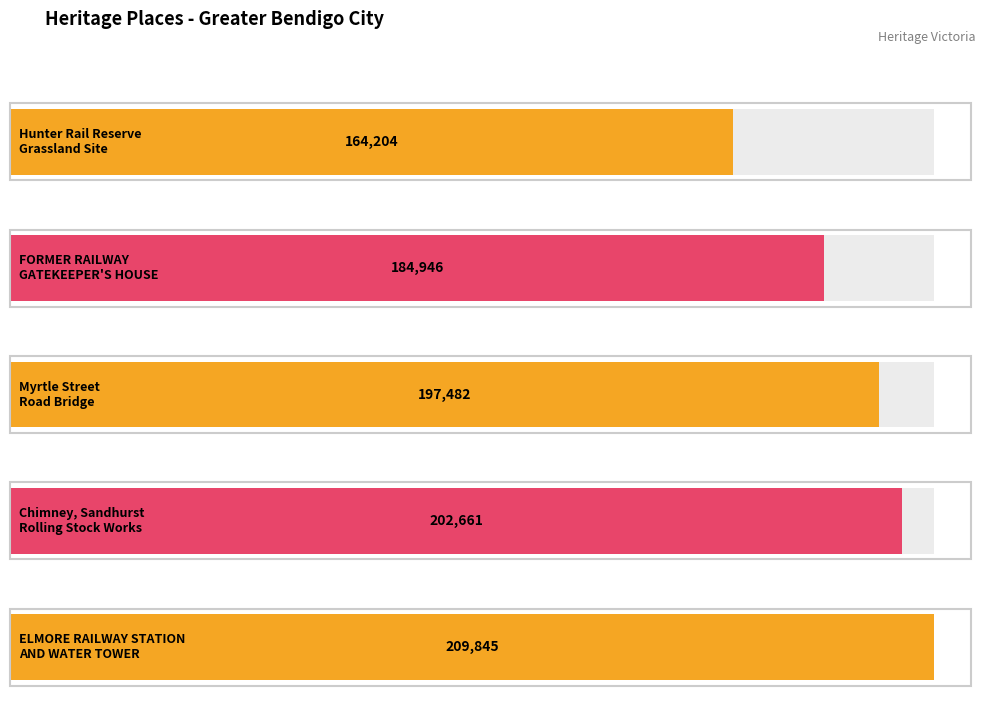

Read the value at FORMER RAILWAY
GATEKEEPER'S HOUSE.

184946